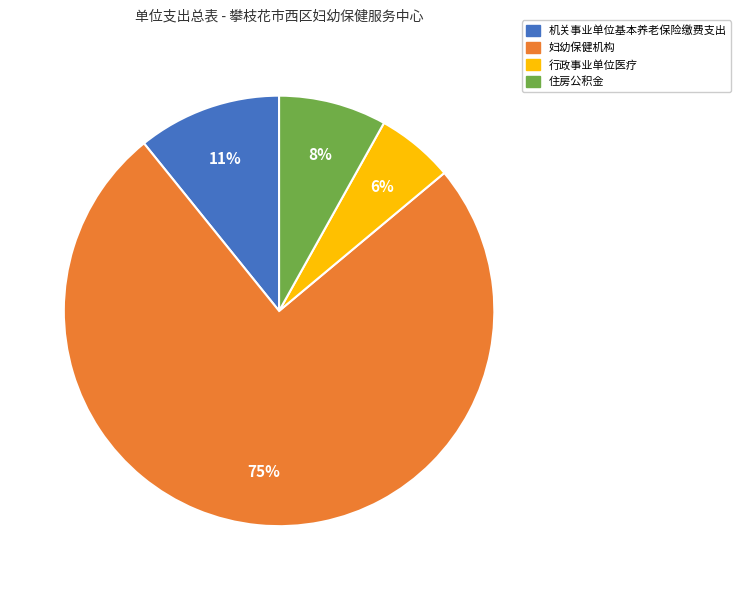

Rank the categories by value from lowest to highest.

行政事业单位医疗, 住房公积金, 机关事业单位基本养老保险缴费支出, 妇幼保健机构